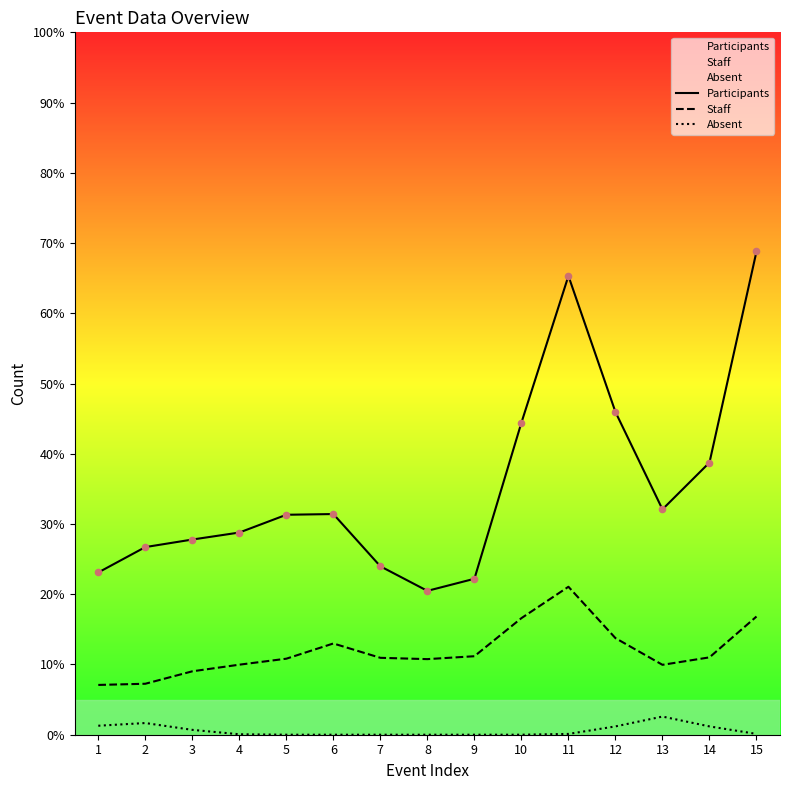

Which series has the largest Y range (max minus min)?

Participants